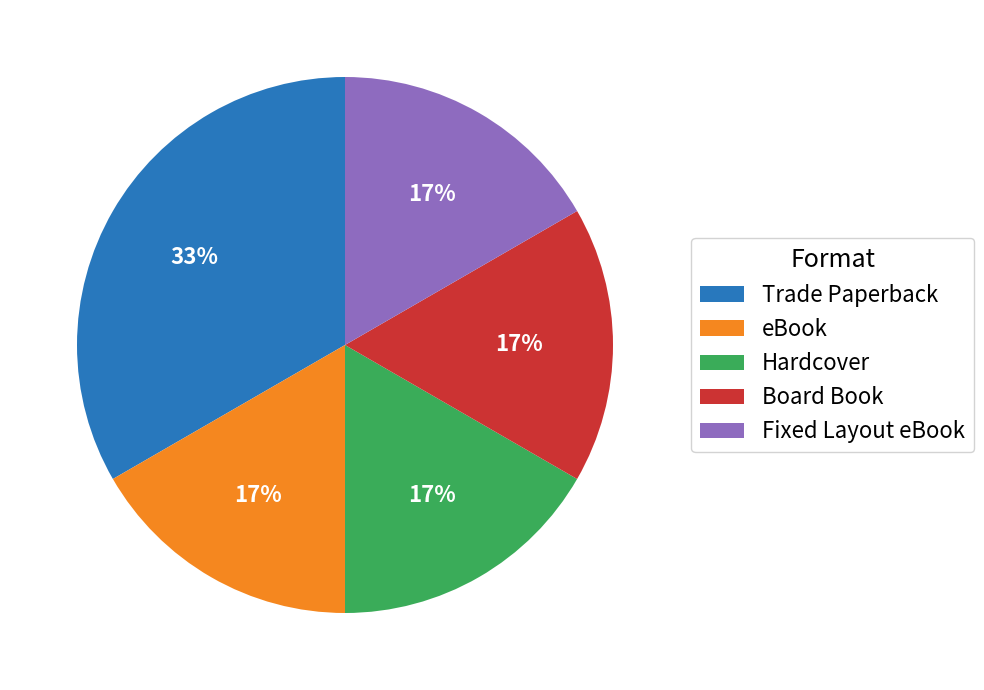

To the nearest percent, what is the average slice percentage?

20%